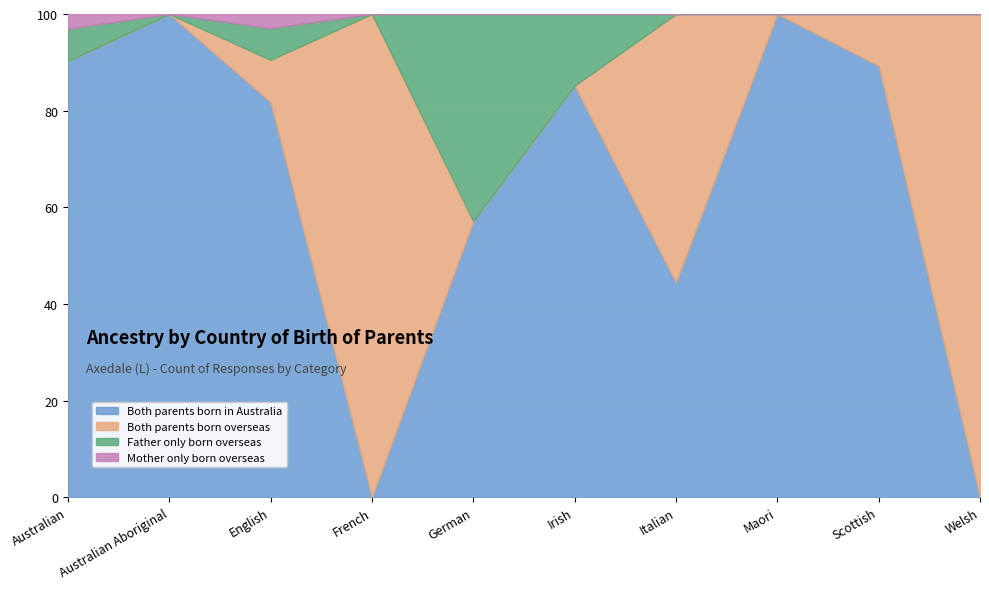

Which series ends up on top after the final intersection of Both parents born in Australia and Both parents born overseas?

Both parents born overseas